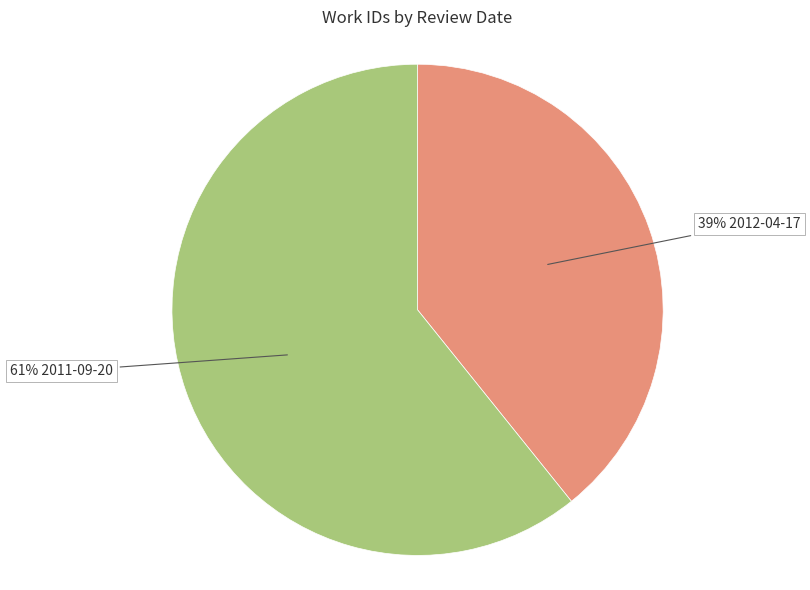

How many segments does this pie chart have?

2